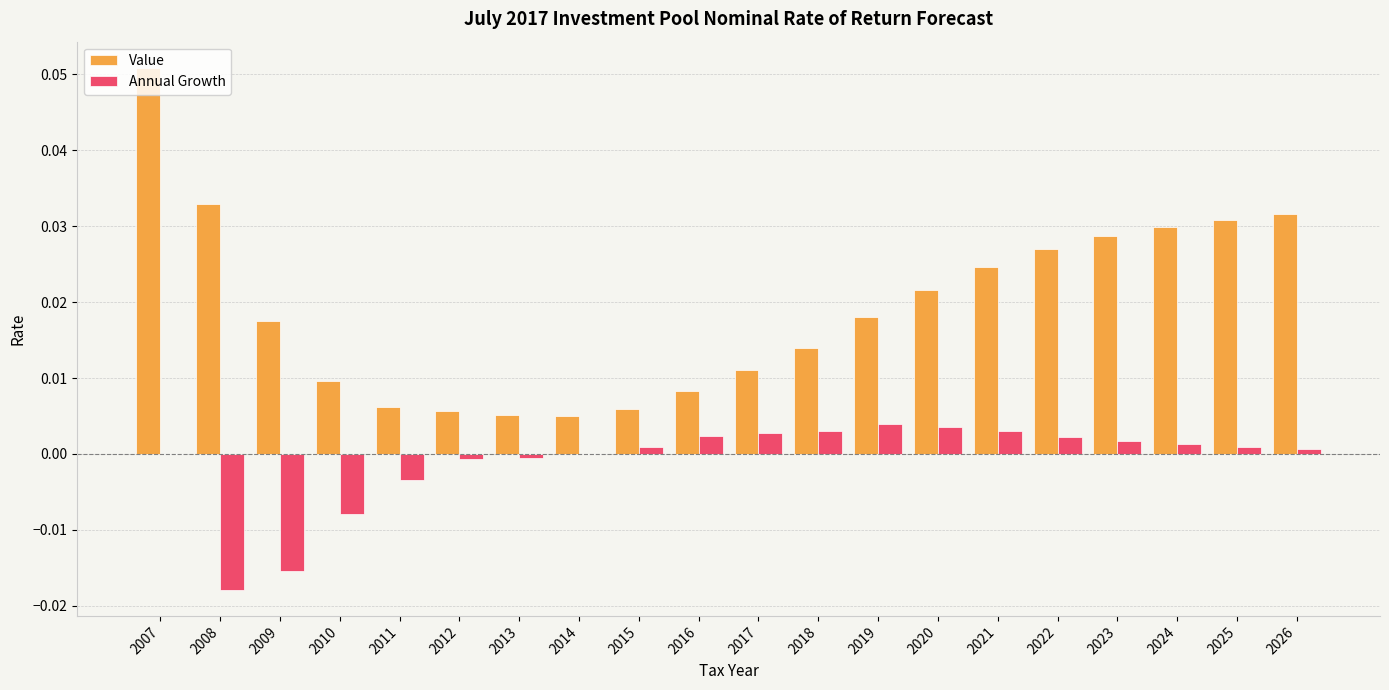

What is the sum of all Value values?

0.4